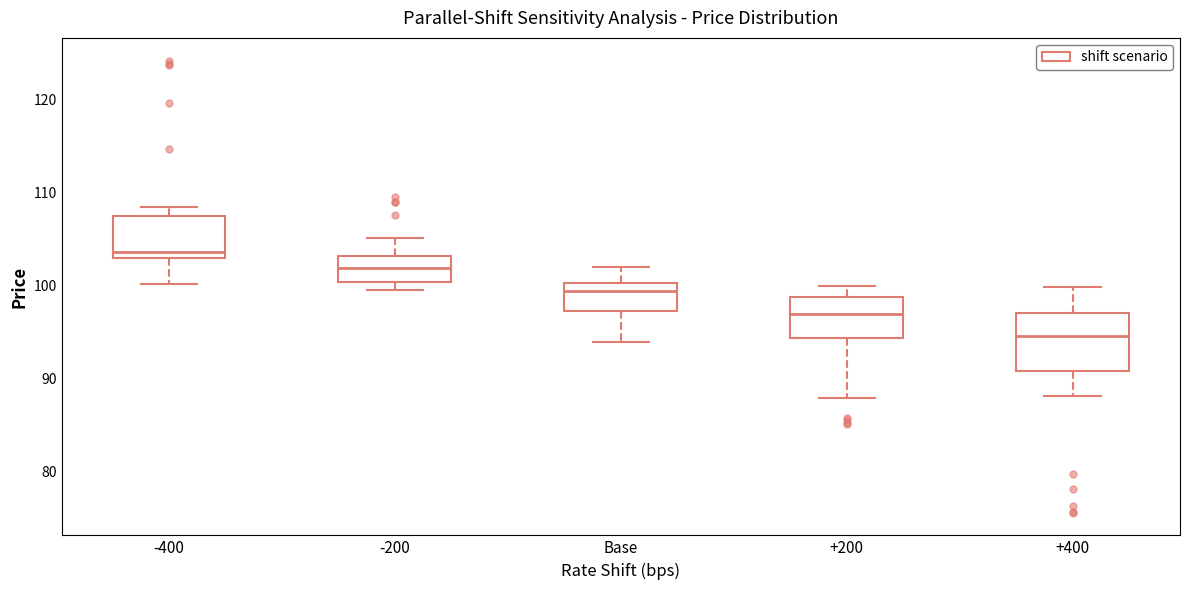

Comparing the boxes themselves (not the whiskers), which one is the tallest?

+400